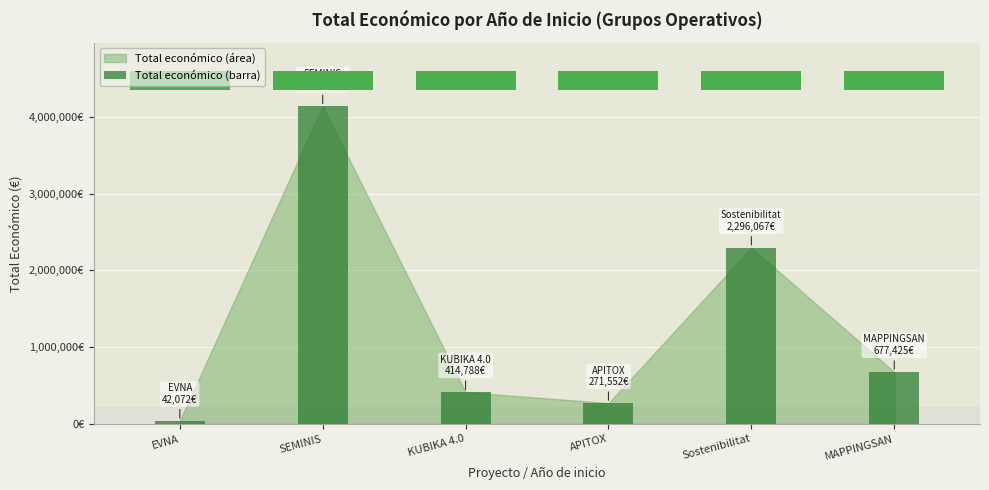

What is the greatest value displayed?

4139393